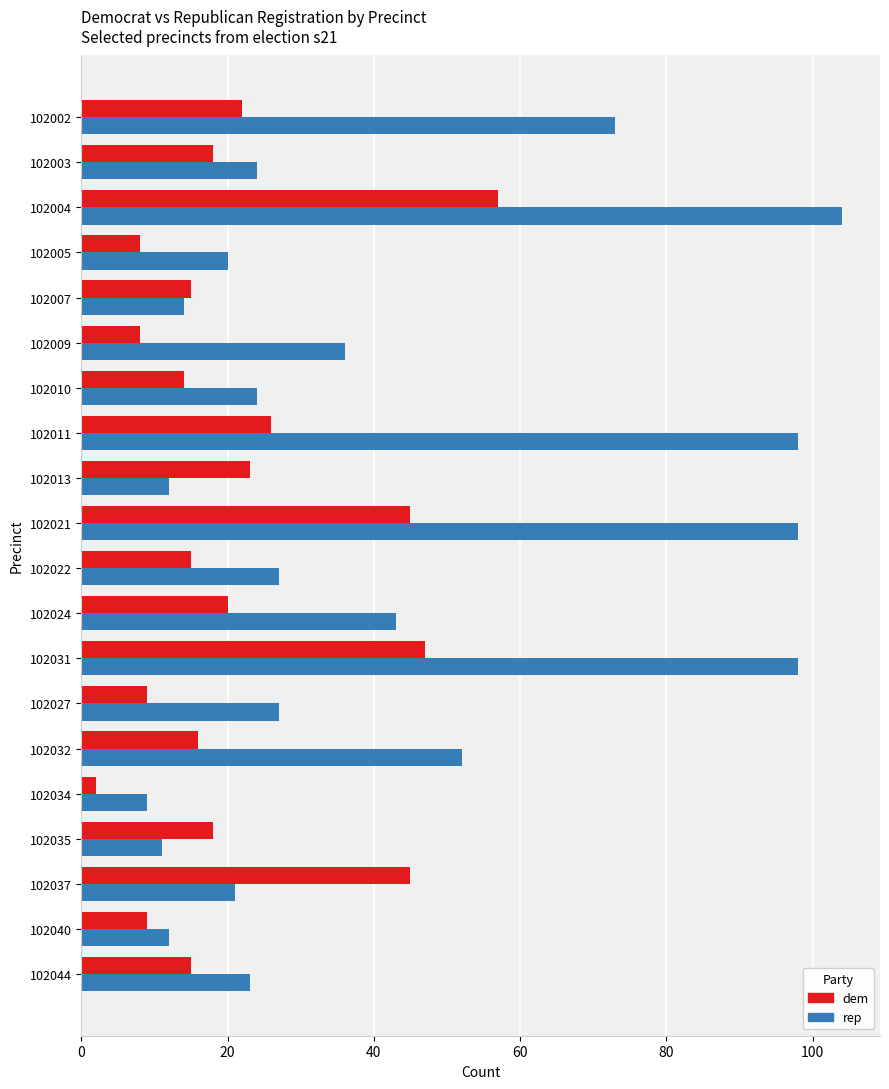

True or false: rep has a value of 6 at 102010.

False